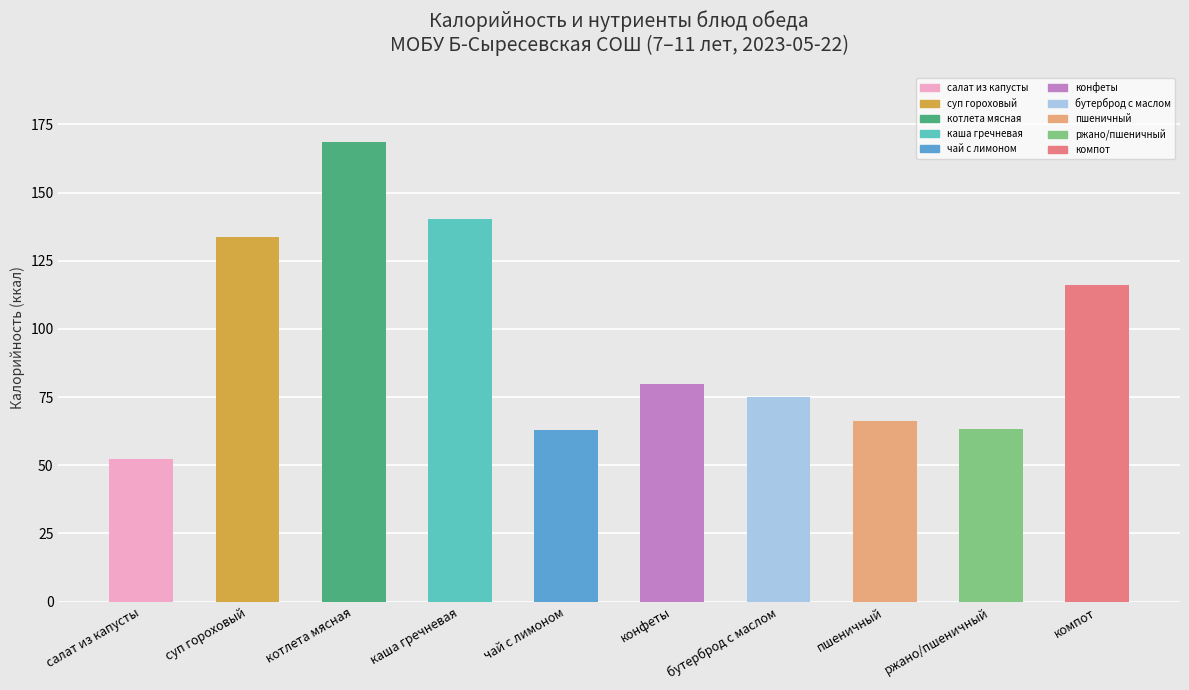

What is the difference between the maximum and minimum values?

116.0